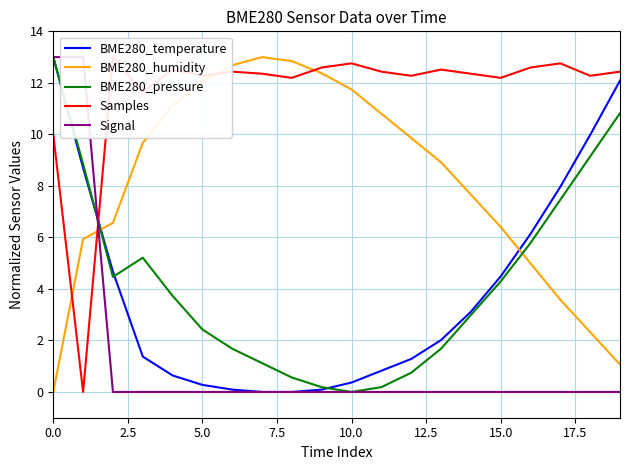

How many categories are shown in the chart?

20